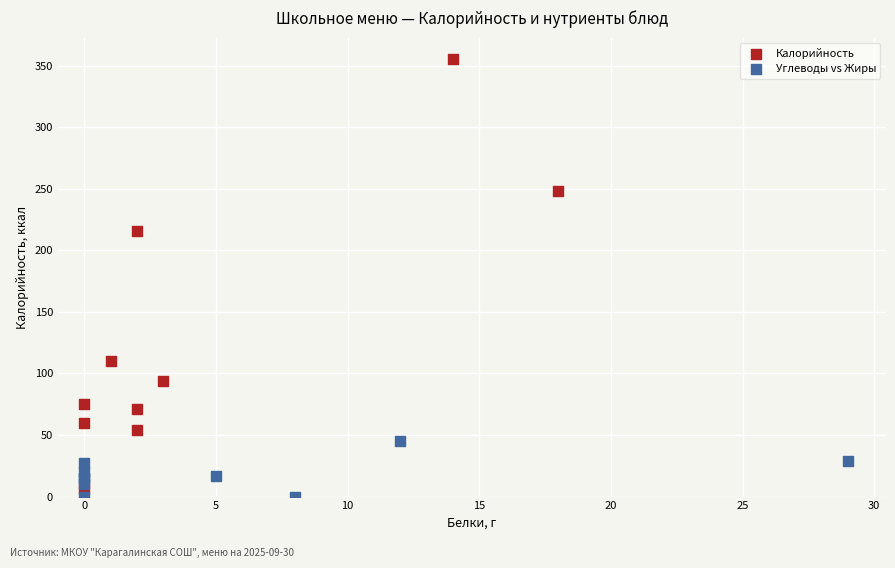

What are all the series names shown in the legend?

Калорийность, Углеводы vs Жиры